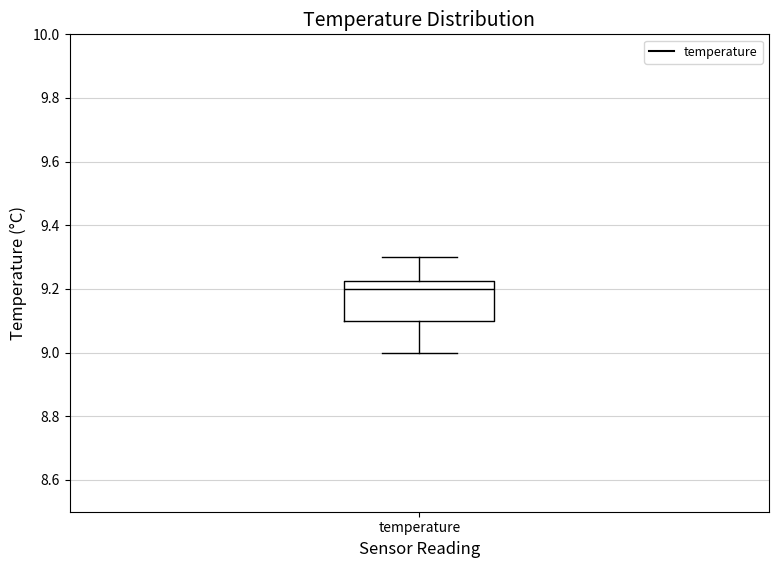

Read this box plot against the y-axis: the position of the median line, the range covered by the box, and the ends of both whiskers. The values are not printed on the chart, so give them approximately, as read against the axis.

median 9.20, box 9.10 to 9.22, whiskers 9.00 to 9.30